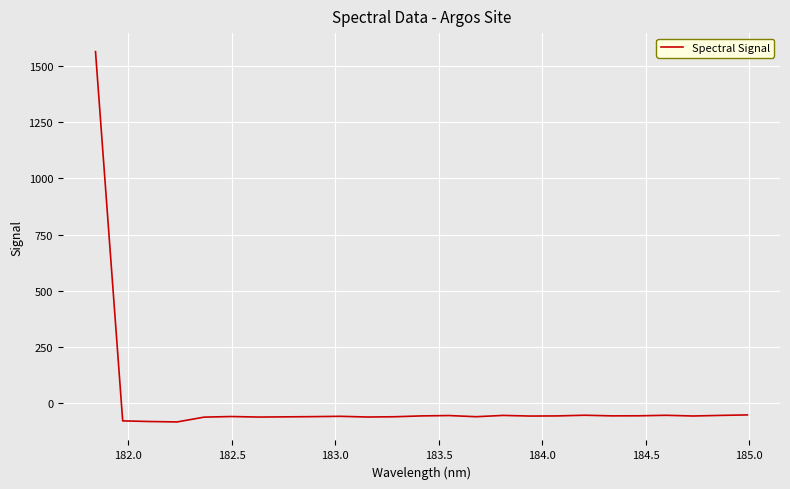

True or false: there are more than 0 points higher than both neighbors.

True